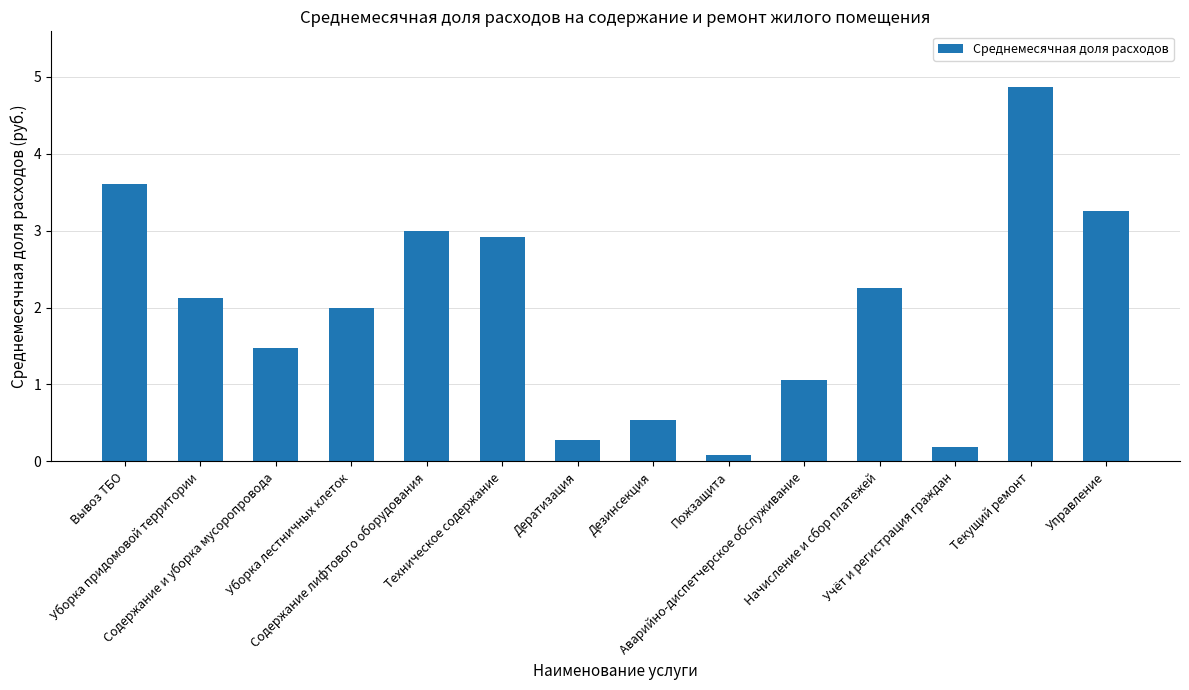

What is the maximum value shown in the chart?

4.9